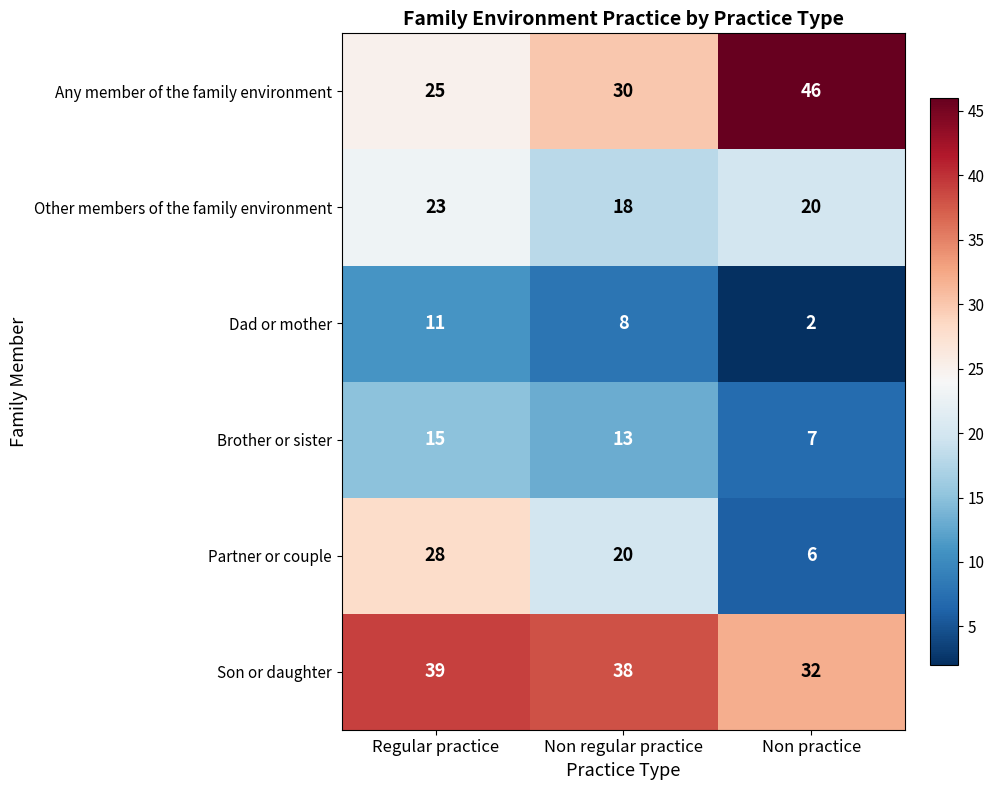

Reading right to left, what are all the values shown in this chart?

Any member of the family environment: Non practice=46	Non regular practice=30	Regular practice=25
Other members of the family environment: Non practice=20	Non regular practice=18	Regular practice=23
Dad or mother: Non practice=2	Non regular practice=8	Regular practice=11
Brother or sister: Non practice=7	Non regular practice=13	Regular practice=15
Partner or couple: Non practice=6	Non regular practice=20	Regular practice=28
Son or daughter: Non practice=32	Non regular practice=38	Regular practice=39